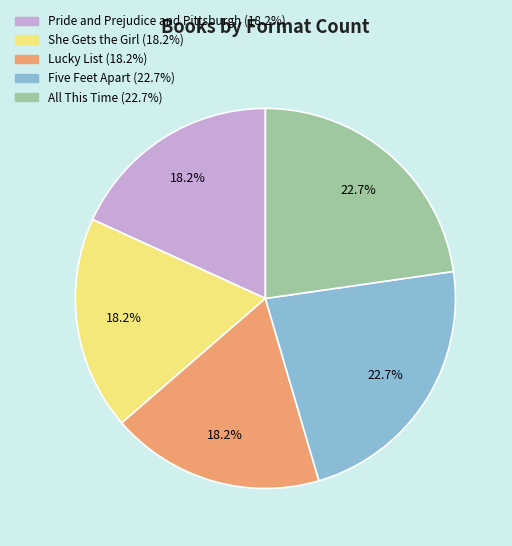

Does Five Feet Apart account for over 50% of the chart?

No